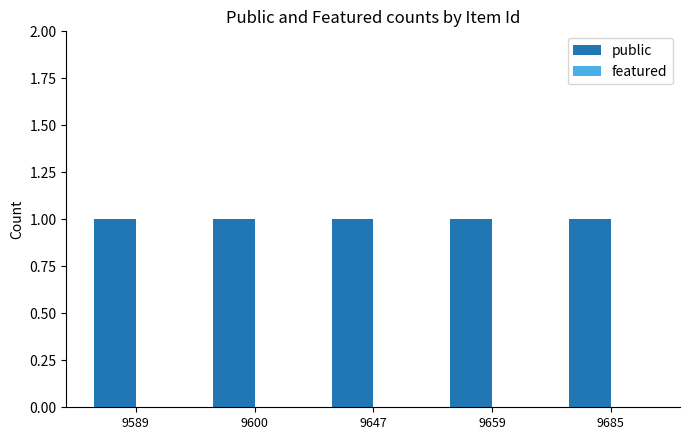

What is the value of the public bar at the 1st from the left?

1